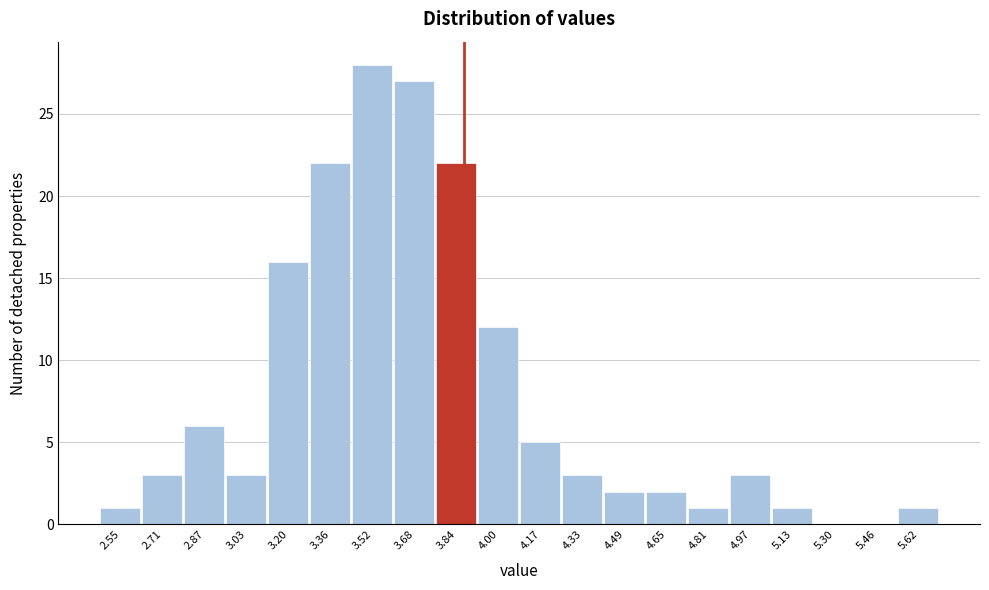

Reading right to left, what are all the values shown in this chart?

5.62=1	5.46=0	5.30=0	5.13=1	4.97=3	4.81=1	4.65=2	4.49=2	4.33=3	4.17=5	4.00=12	3.84=22	3.68=27	3.52=28	3.36=22	3.20=16	3.03=3	2.87=6	2.71=3	2.55=1